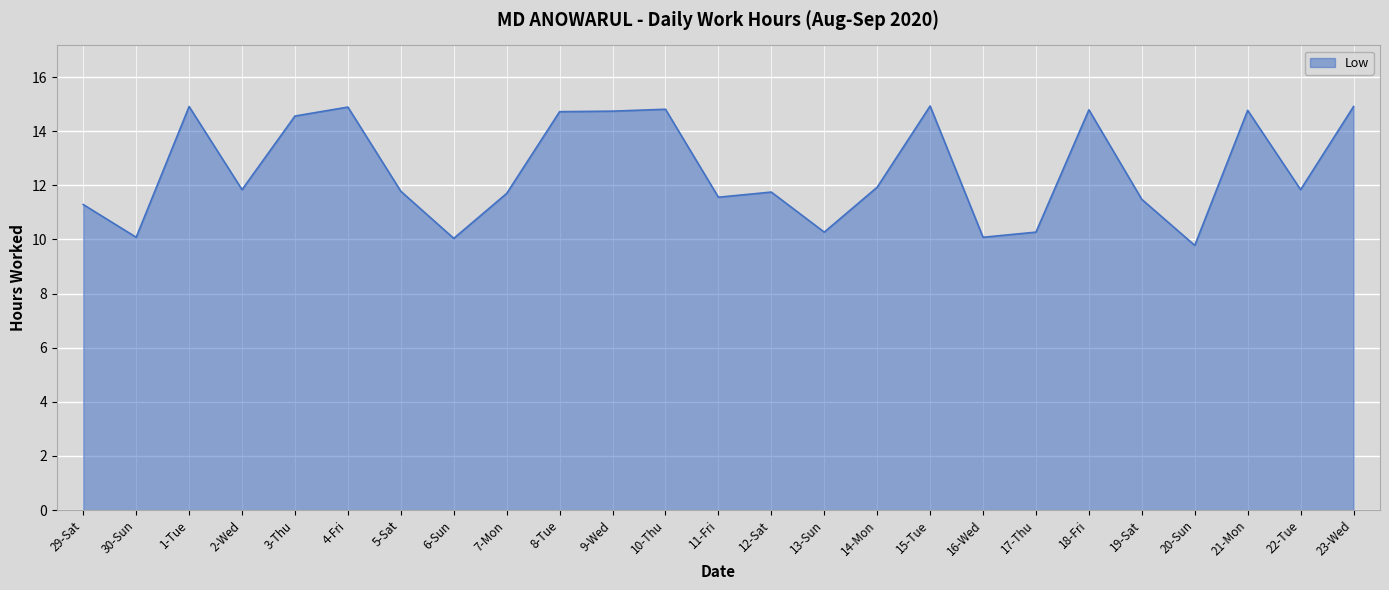

What is the smallest value displayed?

9.8